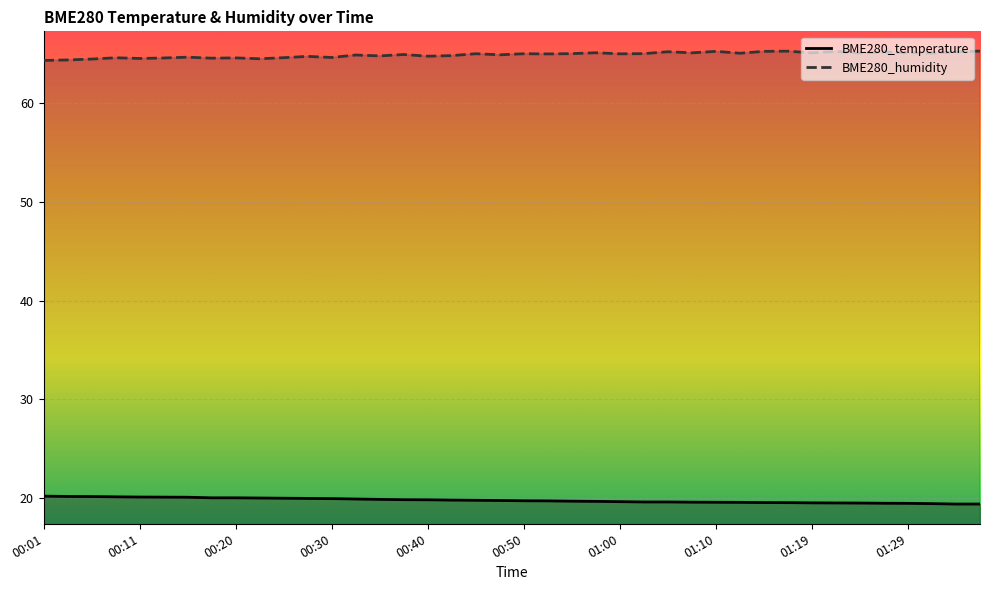

At how many categories does at least one series exceed 45?

40